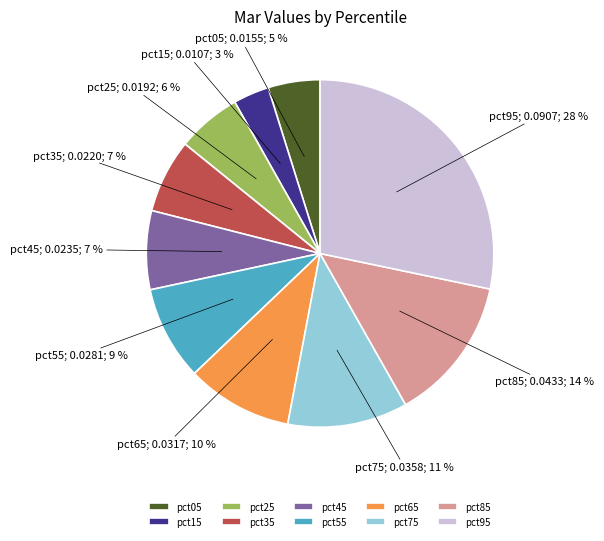

How many slices are in this pie chart?

10